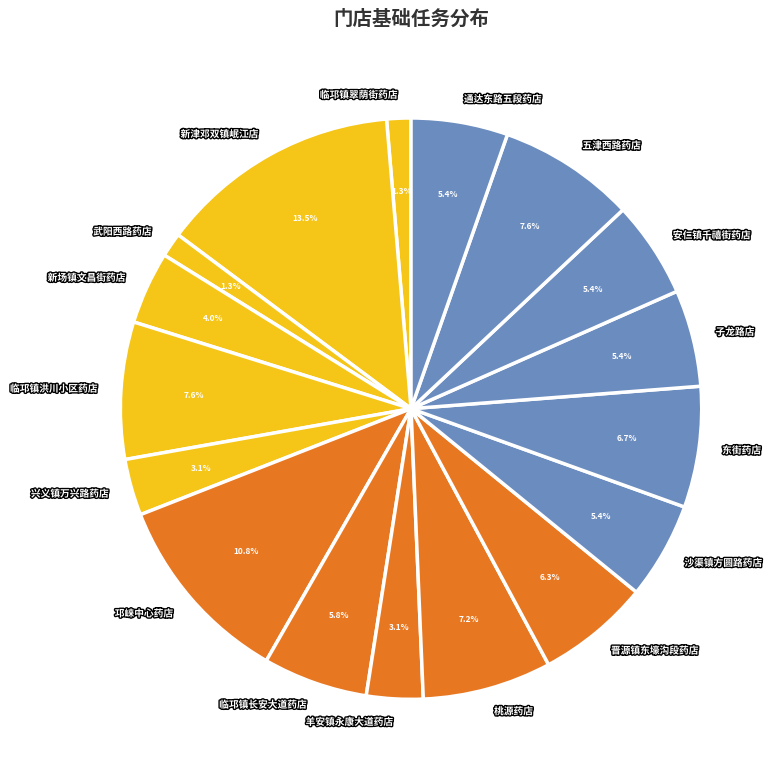

Between 临邛镇翠荫街药店 and 东街药店, which is larger?

东街药店